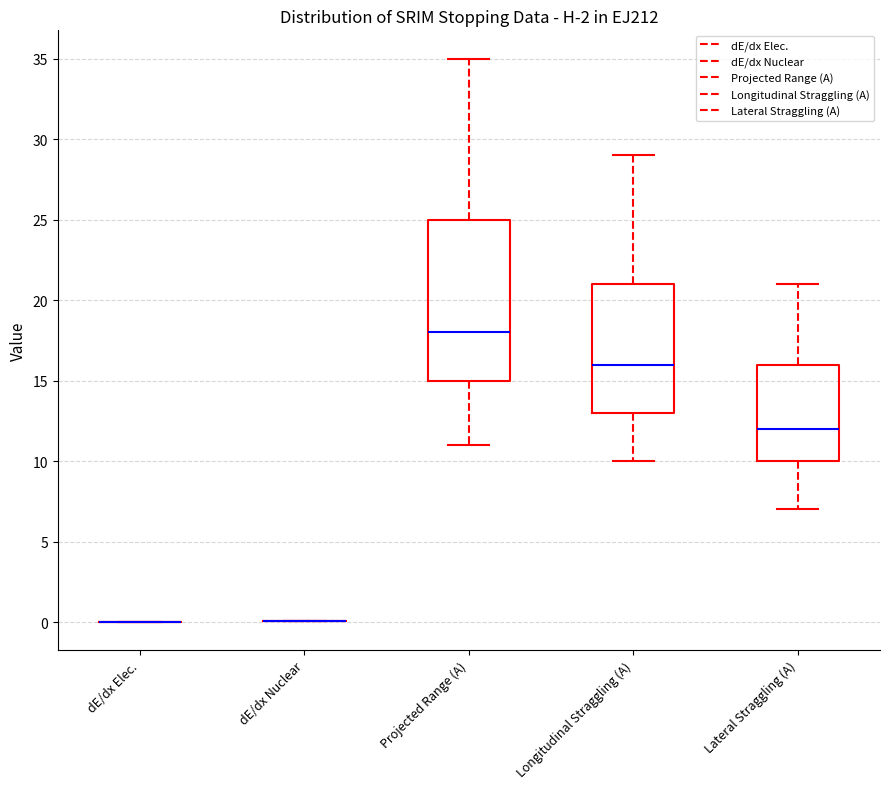

Reading left to right, transcribe this box plot: for each box, give where its median line is, the range the box spans, and where its two whiskers end, as read against the y-axis. The values are not printed on the chart, so give them approximately, as read against the axis.

dE/dx Elec.: box collapsed to a line at 0, whiskers 0 to 0
dE/dx Nuclear: box collapsed to a line at 0, whiskers 0 to 0
Projected Range (A): median 18, box 15 to 25, whiskers 11 to 35
Longitudinal Straggling (A): median 16, box 13 to 21, whiskers 10 to 29
Lateral Straggling (A): median 12, box 10 to 16, whiskers 7 to 21